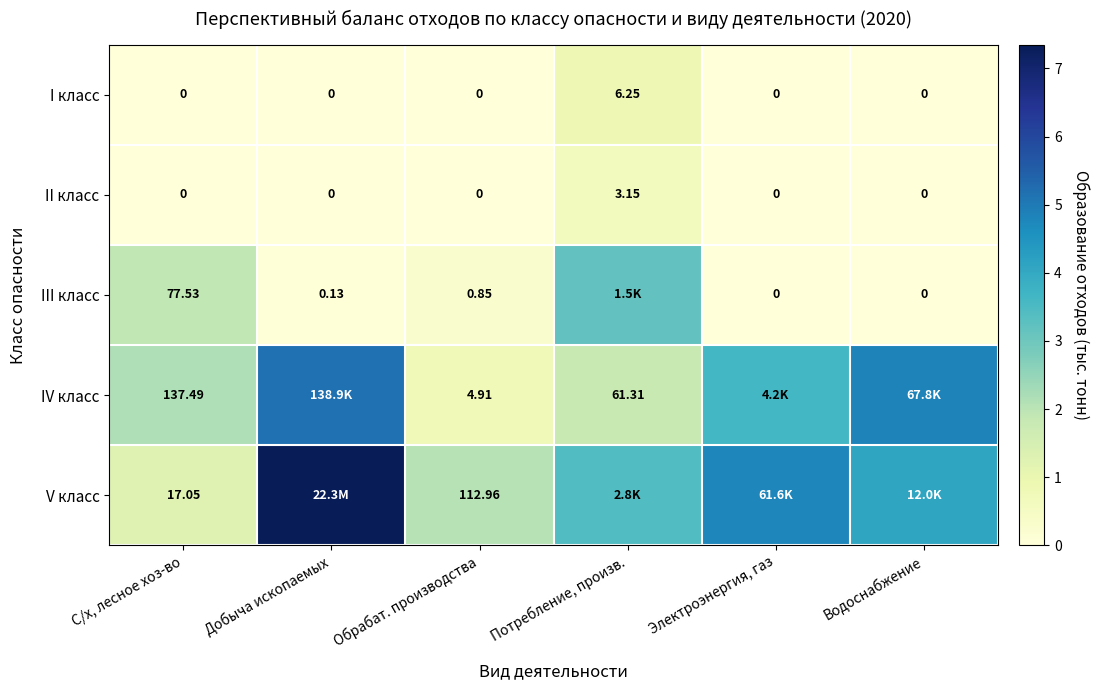

At which category is the sum across all series the highest?

Добыча ископаемых